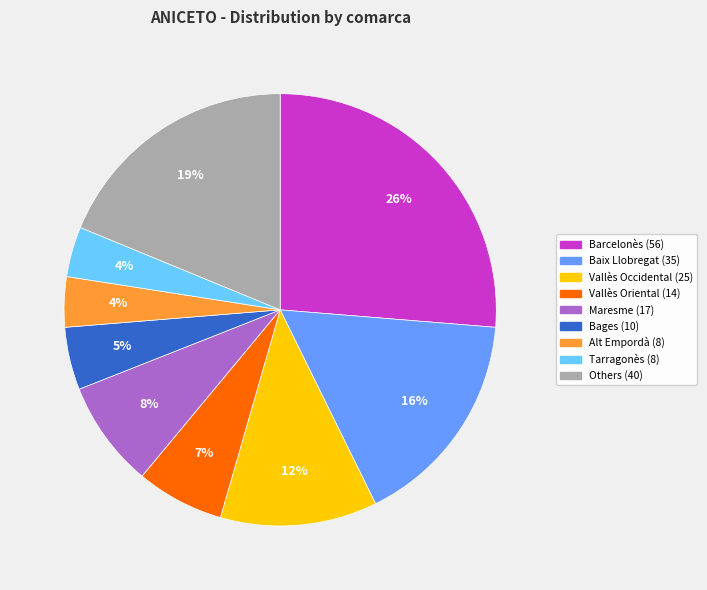

Does any single category account for the majority?

No